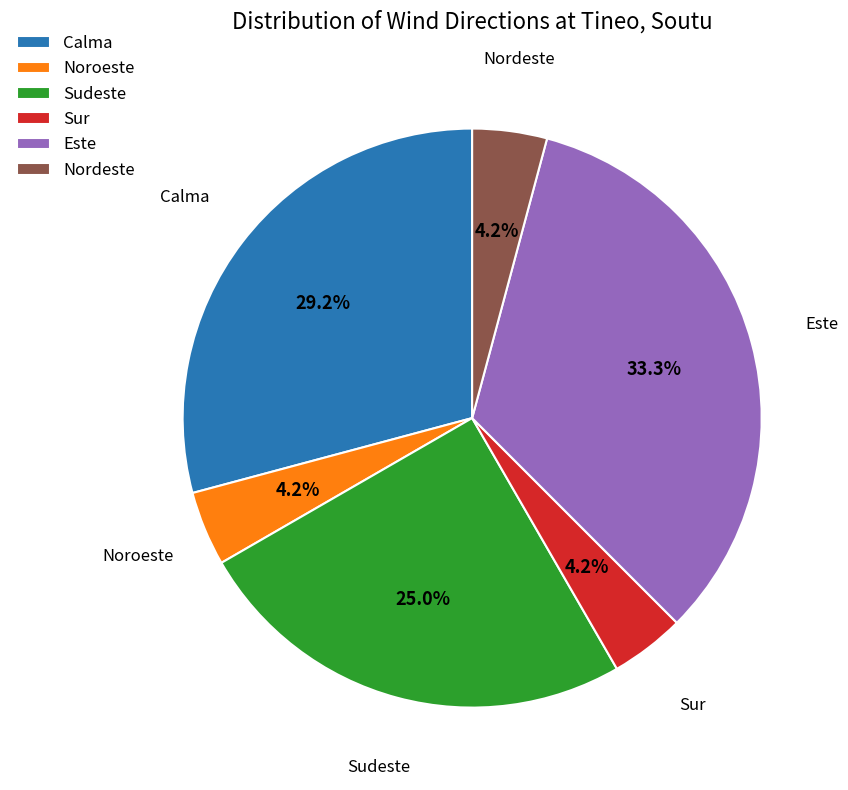

Which slice is the largest?

Este